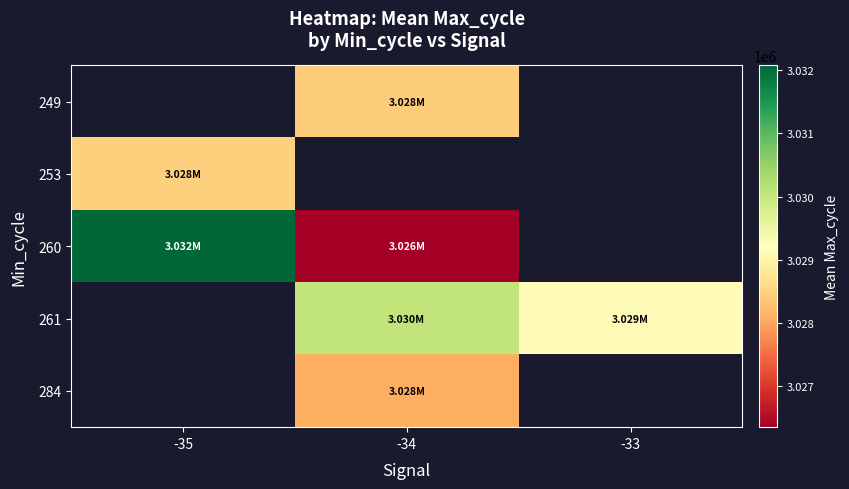

Rank the series by their maximum value, from highest to lowest.

260, 261, 284, 249, 253